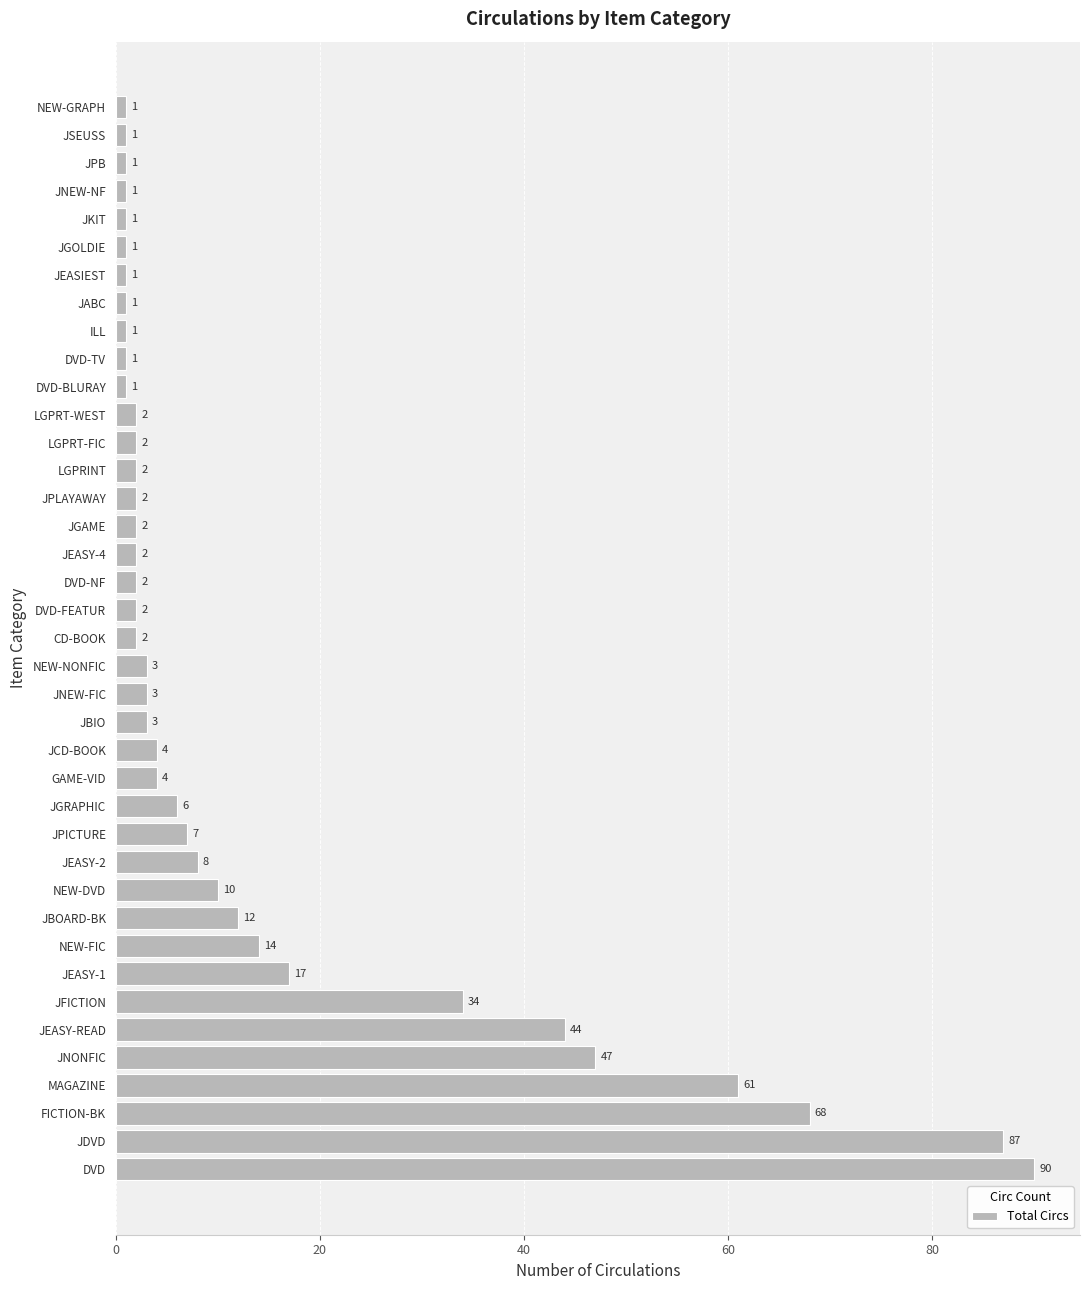

True or false: the data shows 3 at JNEW-FIC.

True